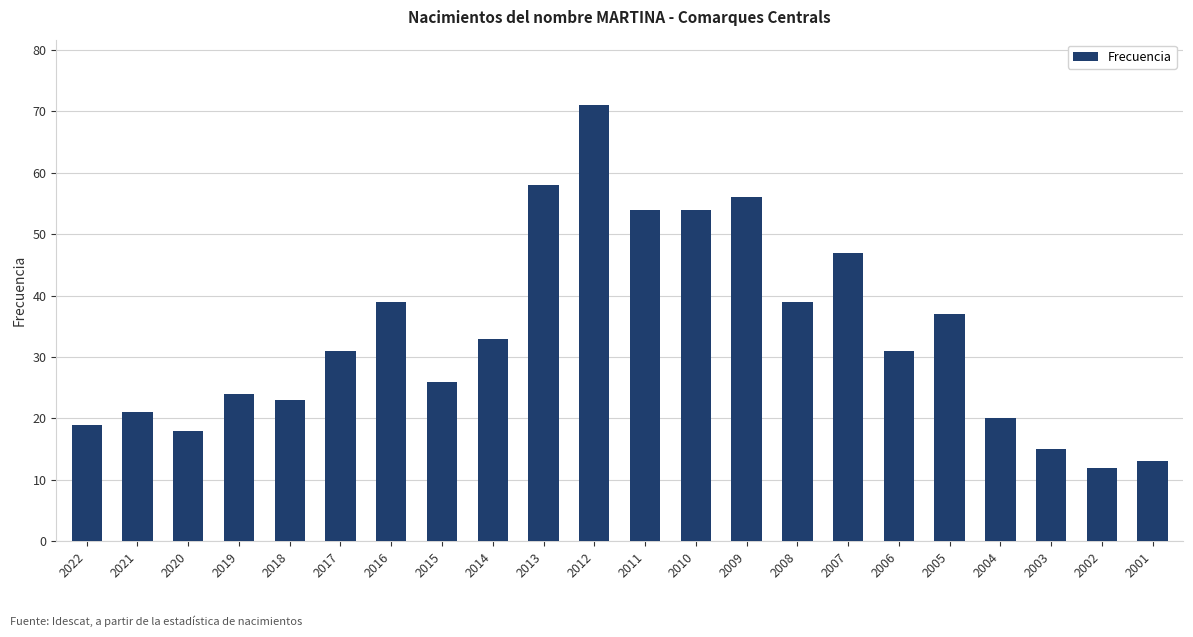

What is the ratio of the value at 2018 to the value at 2017?

0.7